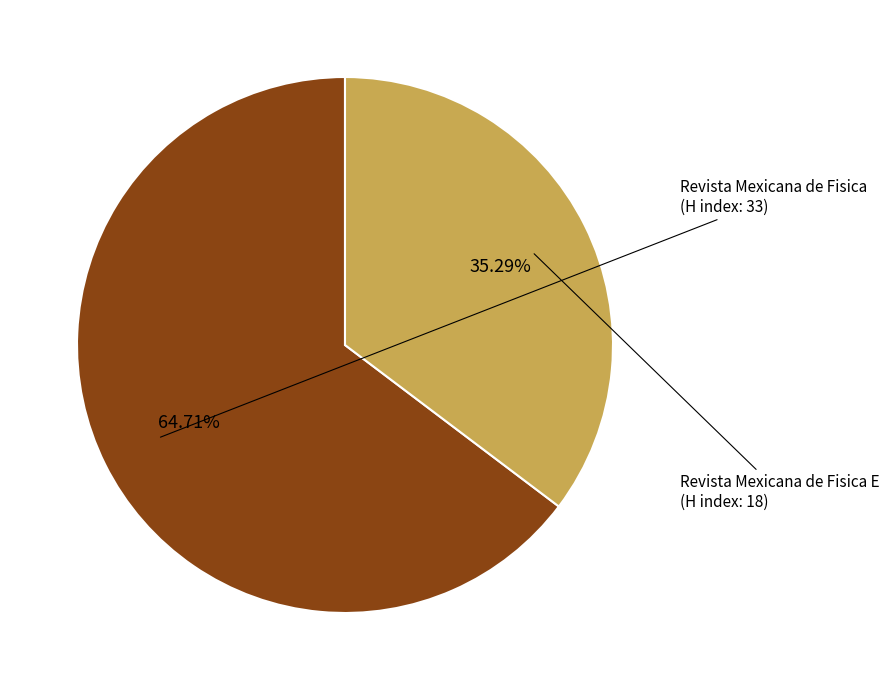

Is there any slice that represents more than half of the pie?

Yes